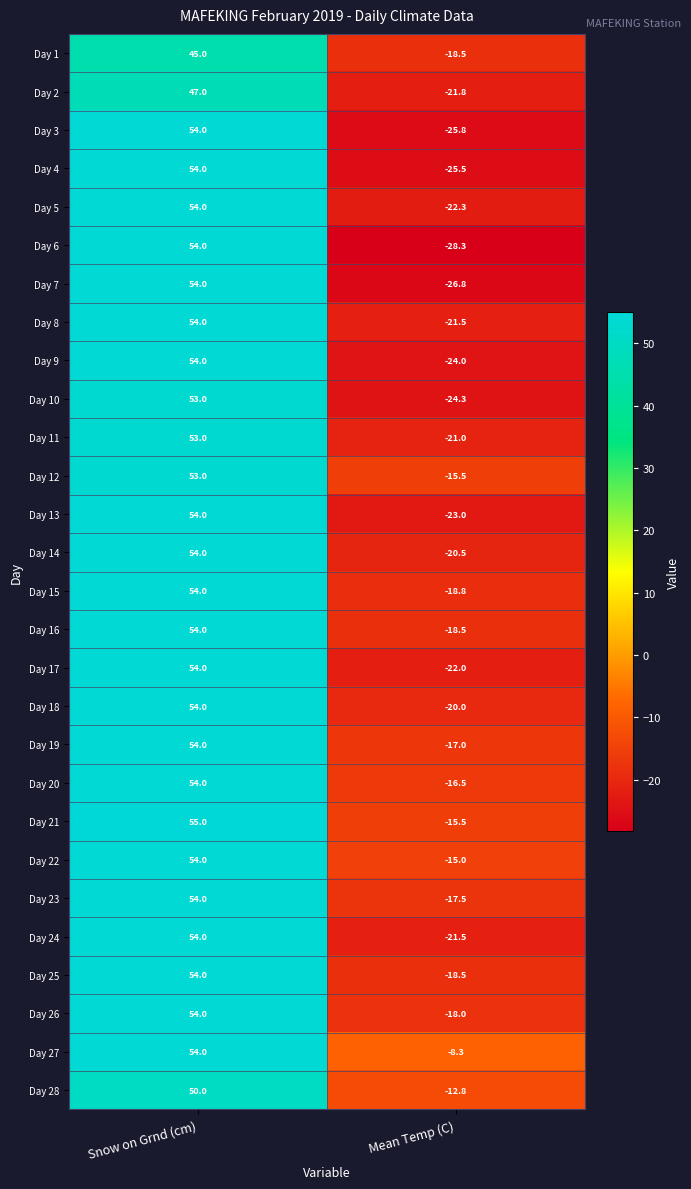

What value does the Day 3 series have at Mean Temp (C)?

-25.8